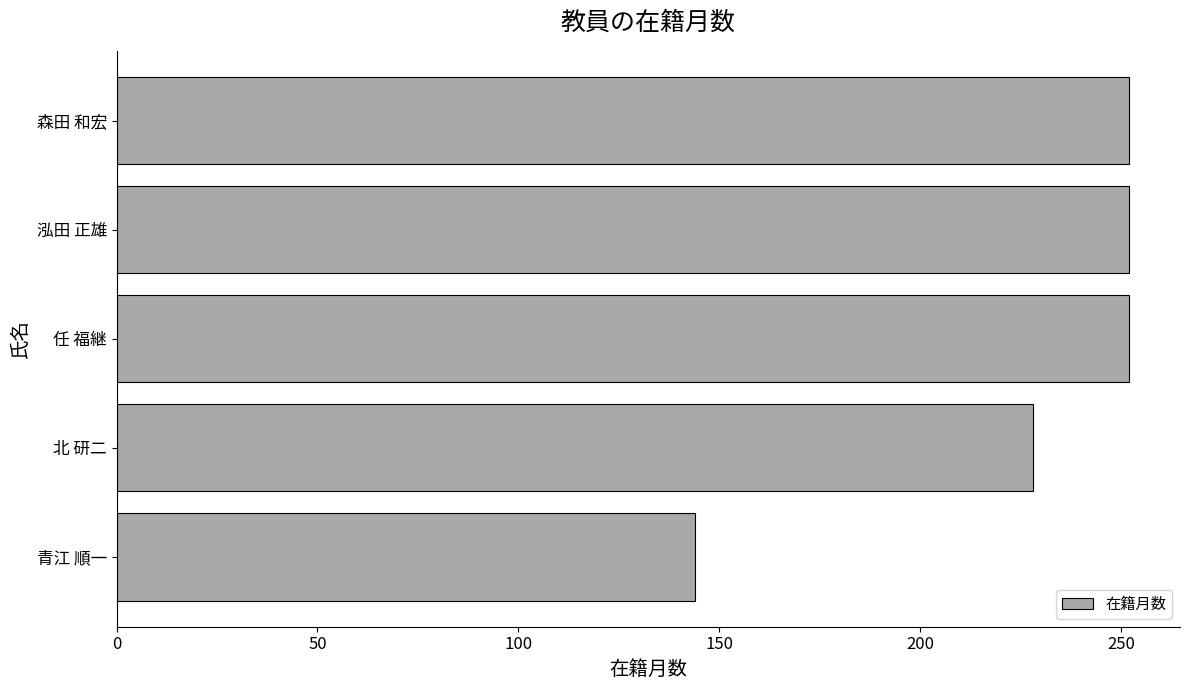

Which label corresponds to the smallest value in the chart?

青江 順一